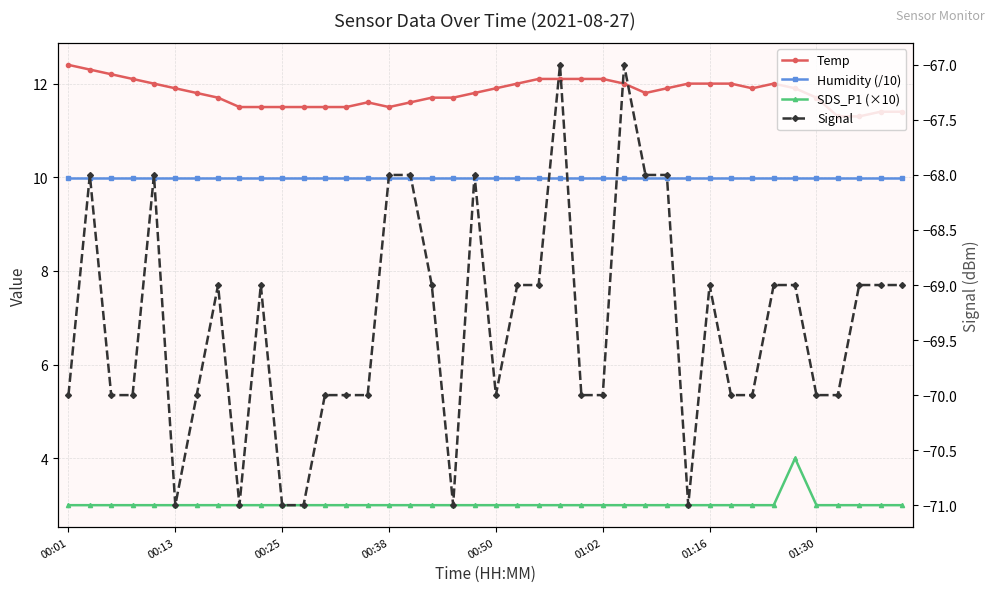

At which label does SDS_P1 (×10) reach its minimum?

00:01